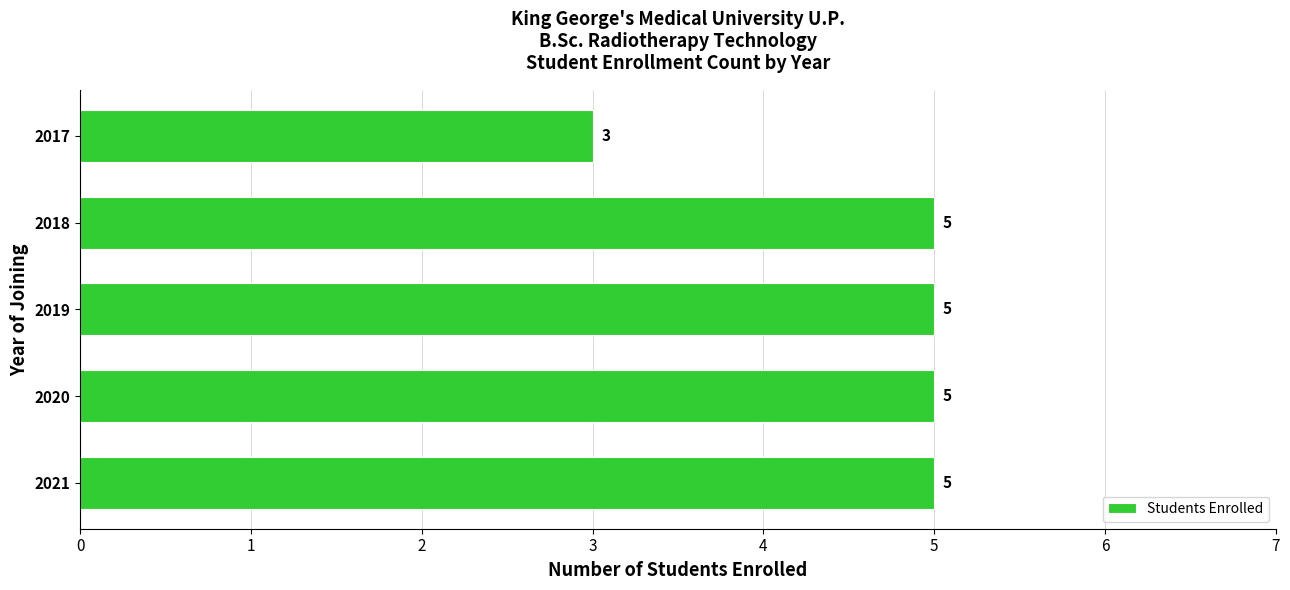

Reading bottom to top, extract all data points from this chart.

5	5	5	5	3